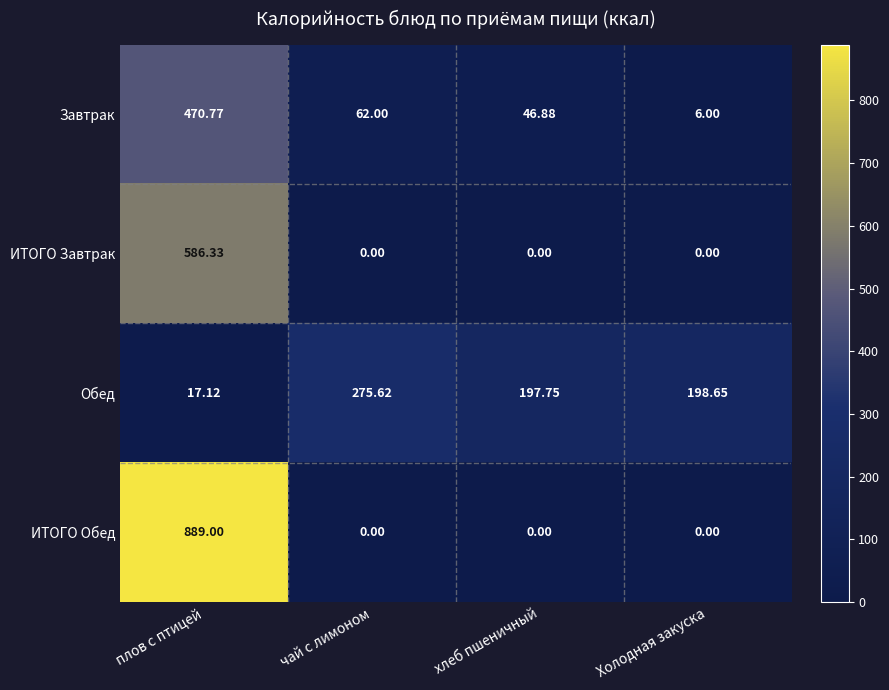

Which series has the largest total across all categories?

ИТОГО Обед